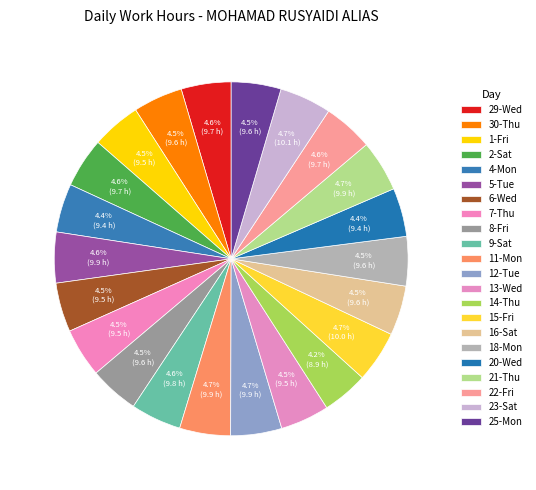

Is it true that 29-Wed is 5% of the pie?

True